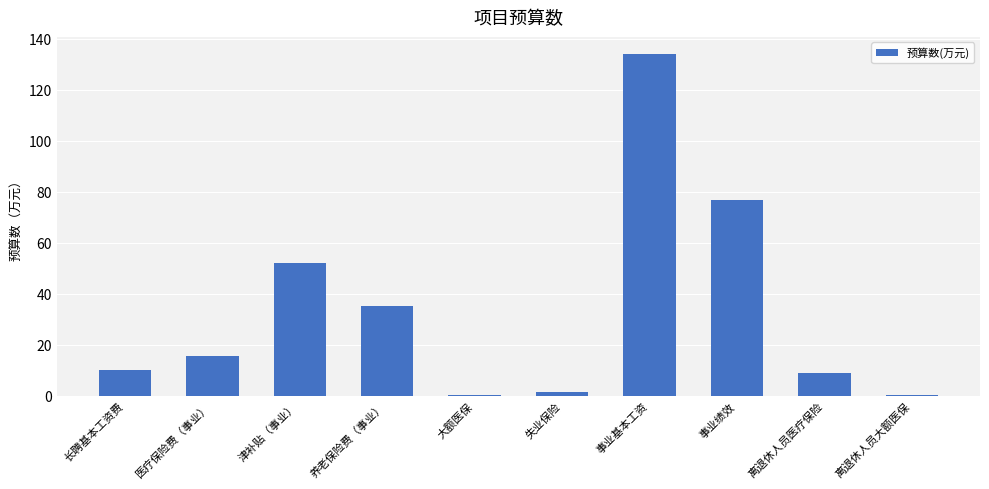

What is the greatest value displayed?

133.9